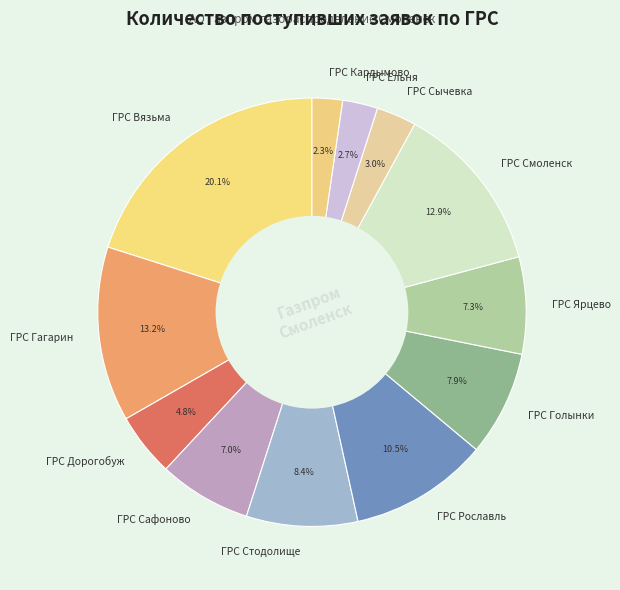

Which slice is the largest?

ГРС Вязьма